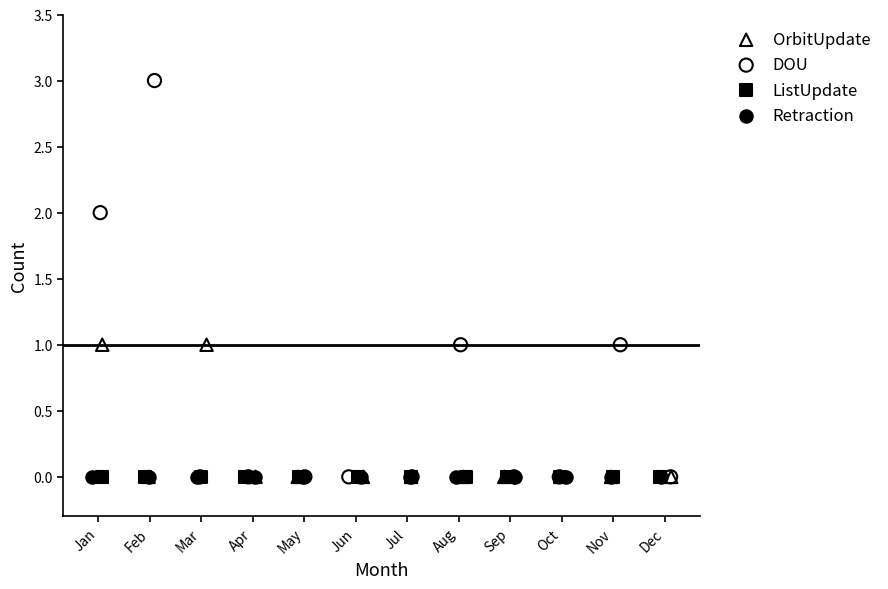

What are all the series names shown in the legend?

OrbitUpdate, DOU, ListUpdate, Retraction